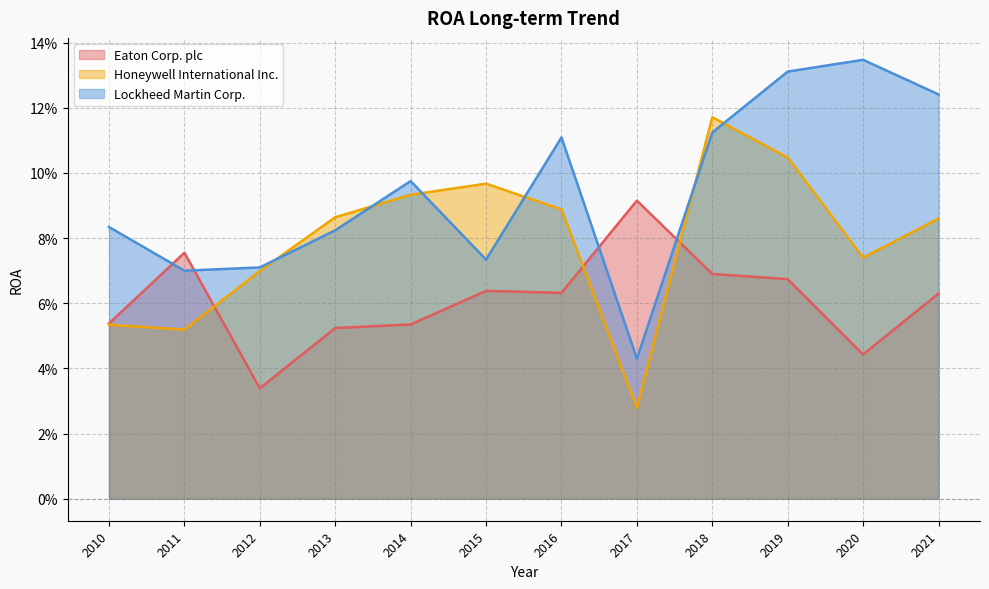

What is the total value across all series at 2015?

0.2